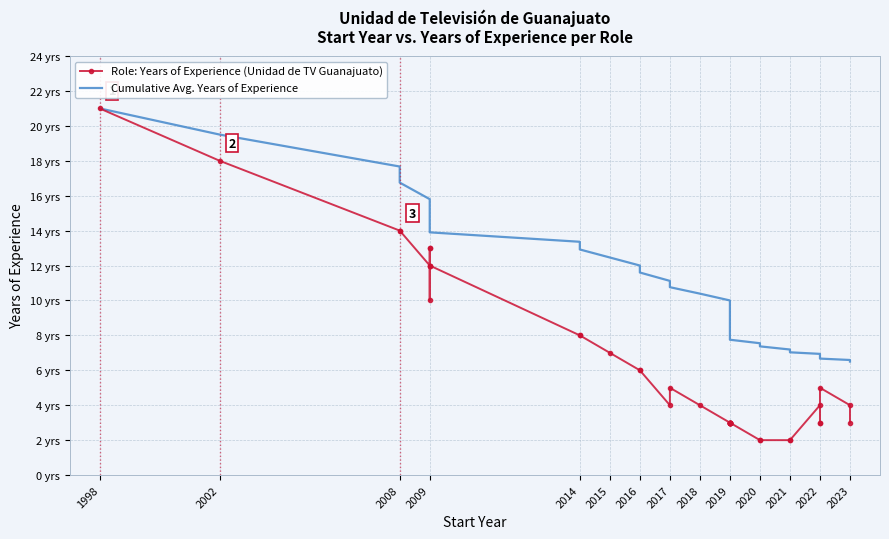

True or false: Role: Years of Experience (Unidad de TV Guanajuato) has a value of 2.2 at 2016.

False